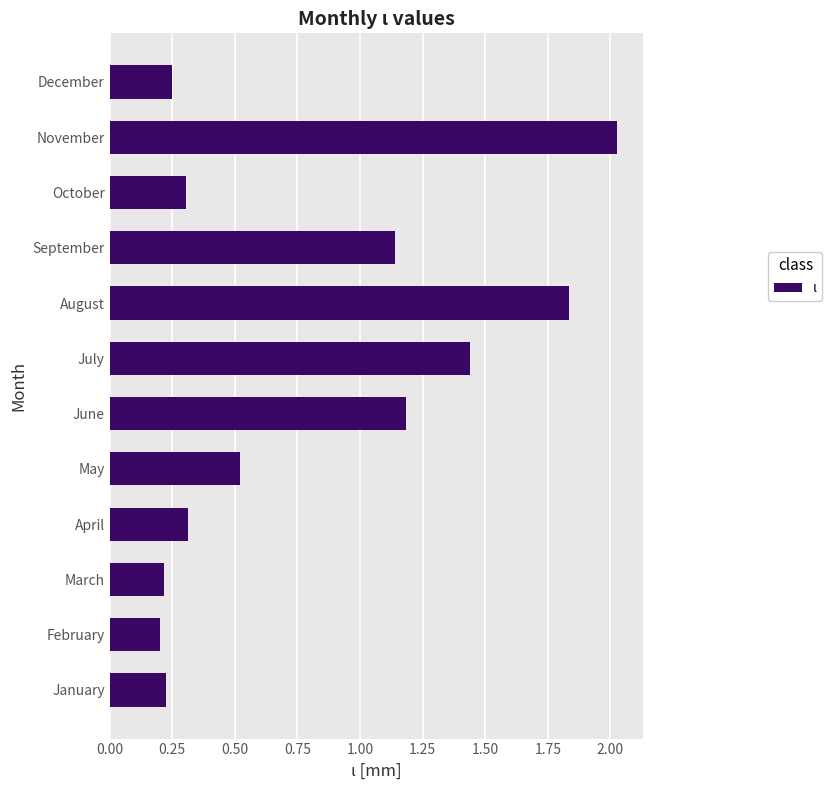

At which category does the chart reach its peak across all series?

November